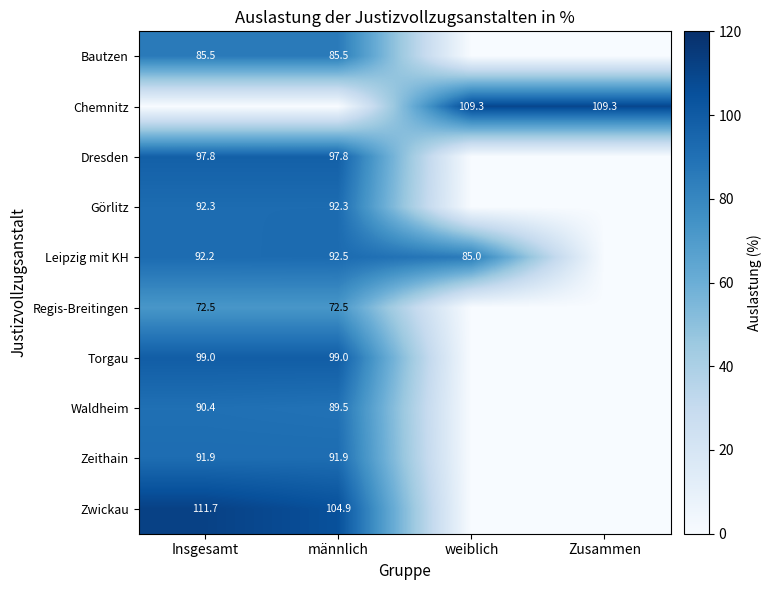

Is the value of Zwickau at Insgesamt greater than the value of Torgau at männlich?

Yes